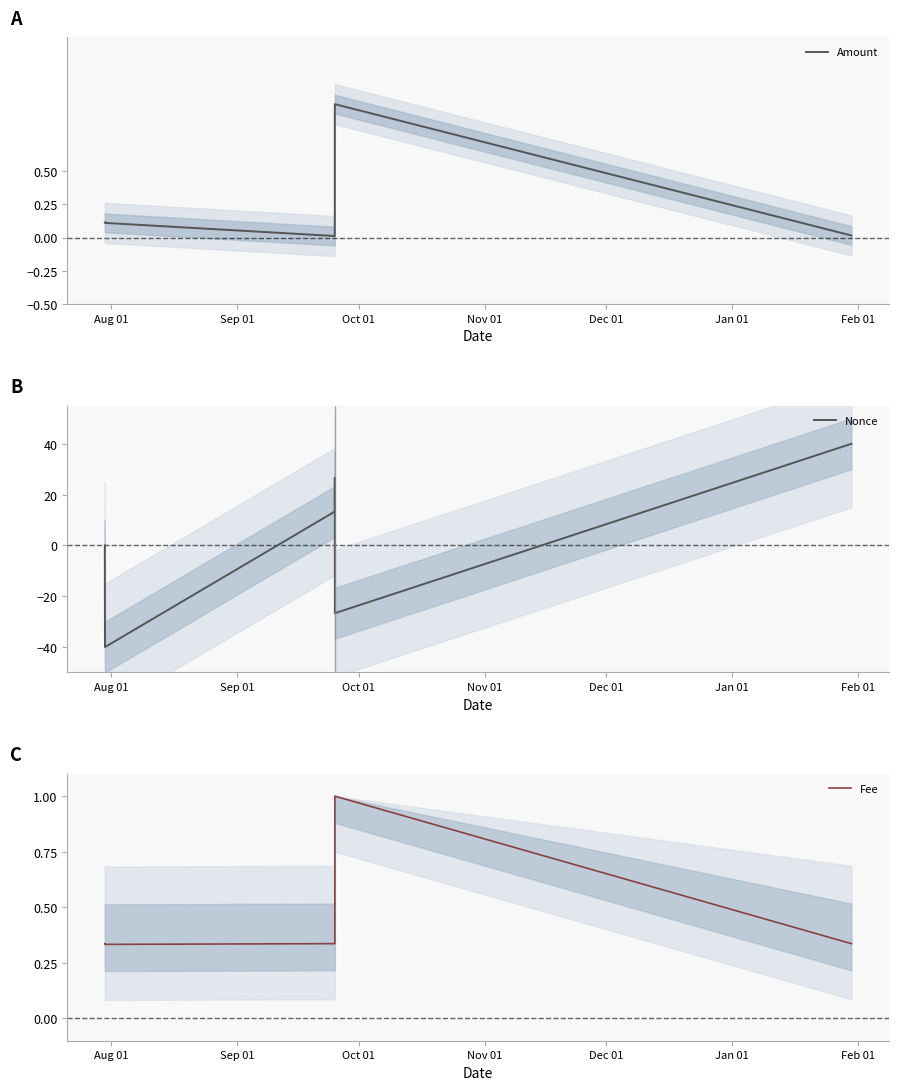

In Amount, how many points are higher than both neighbors (excluding endpoints)?

1